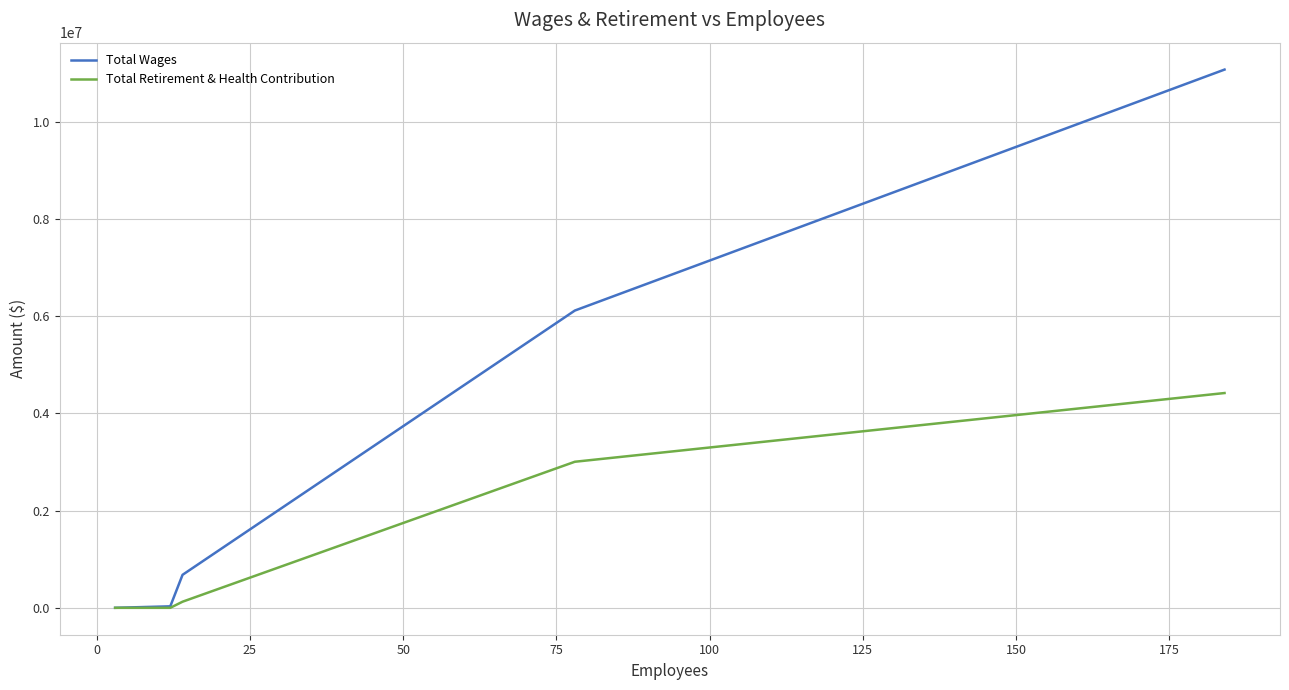

What is the greatest value displayed?

11076238